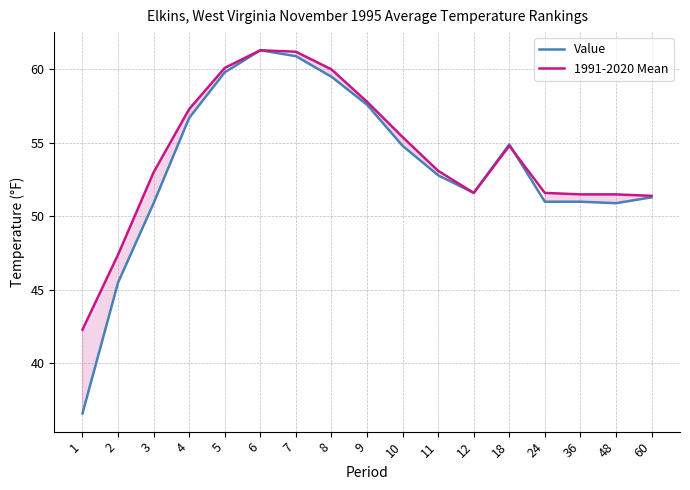

Which category has the lowest value in the 1991-2020 Mean series?

1